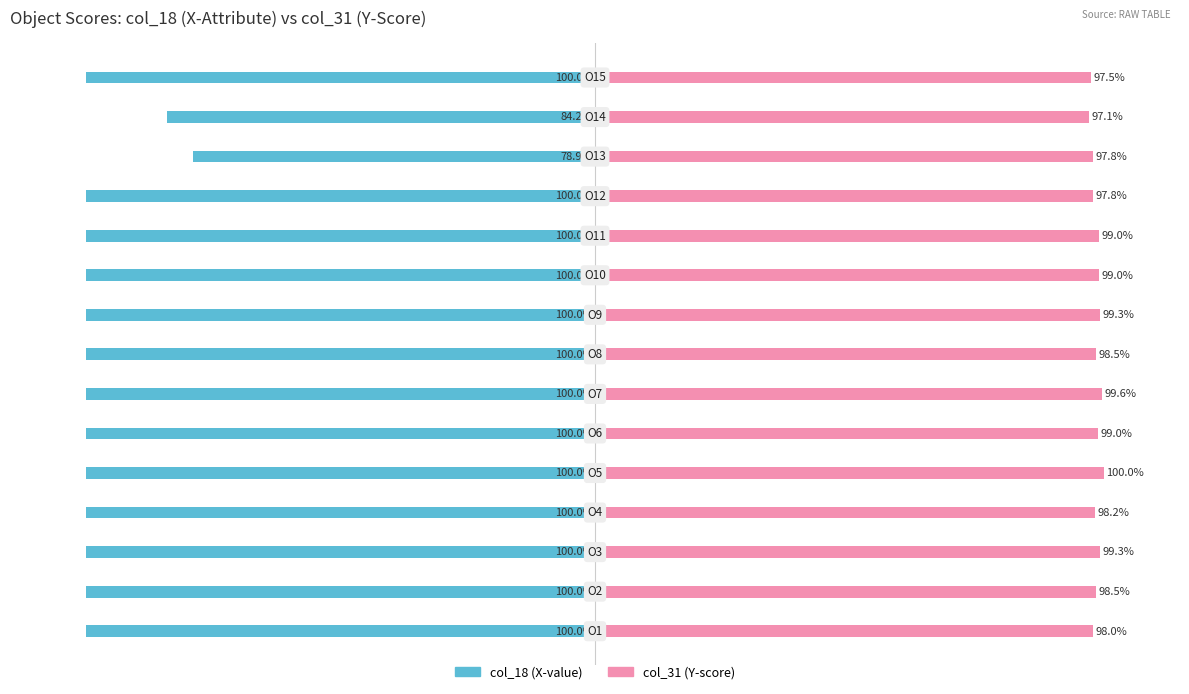

Is it true that col_31 (Y-score) equals 31.7 at 6?

False